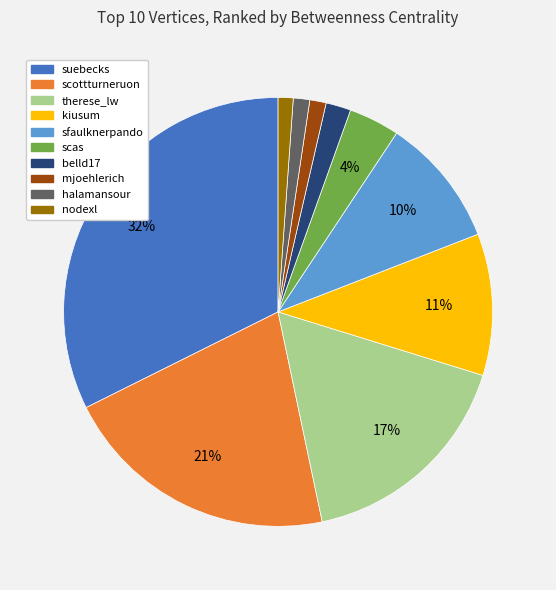

Does sfaulknerpando account for over 50% of the chart?

No